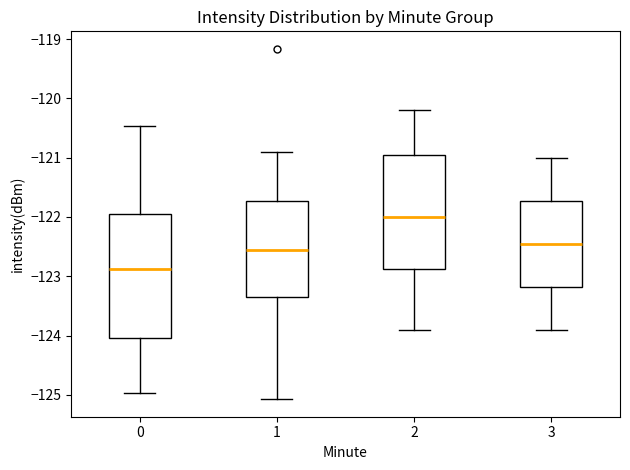

Reading left to right, transcribe this box plot: for each box, give where its median line is, the range the box spans, and where its two whiskers end, as read against the y-axis. The values are not printed on the chart, so give them approximately, as read against the axis.

0: median -122.9, box -124.0 to -122.0, whiskers -125.0 to -120.5
1: median -122.5, box -123.3 to -121.7, whiskers -125.1 to -120.9
2: median -122.0, box -122.9 to -120.9, whiskers -123.9 to -120.2
3: median -122.4, box -123.2 to -121.7, whiskers -123.9 to -121.0